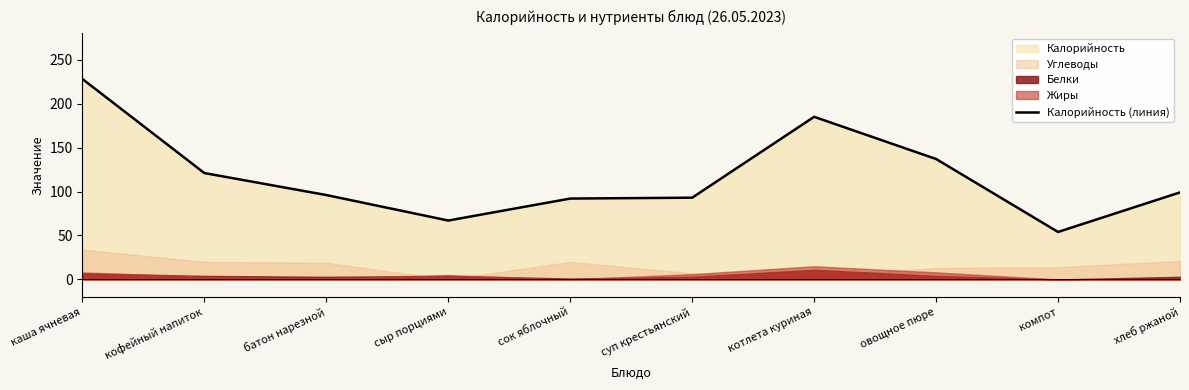

How many values exceed 99?

4